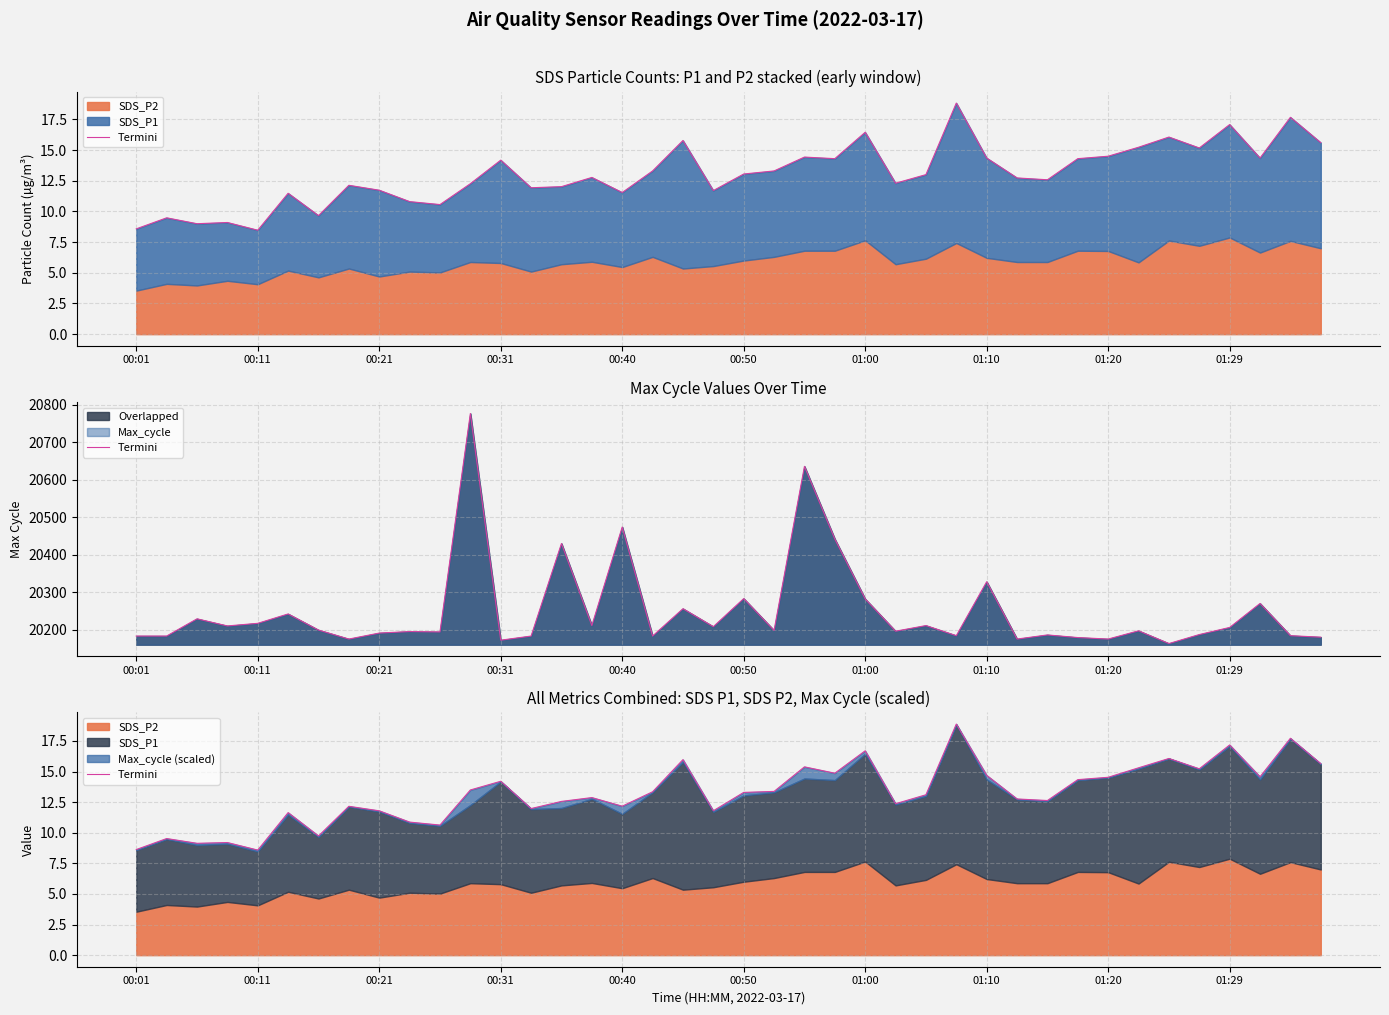

What is the average value?

13.2